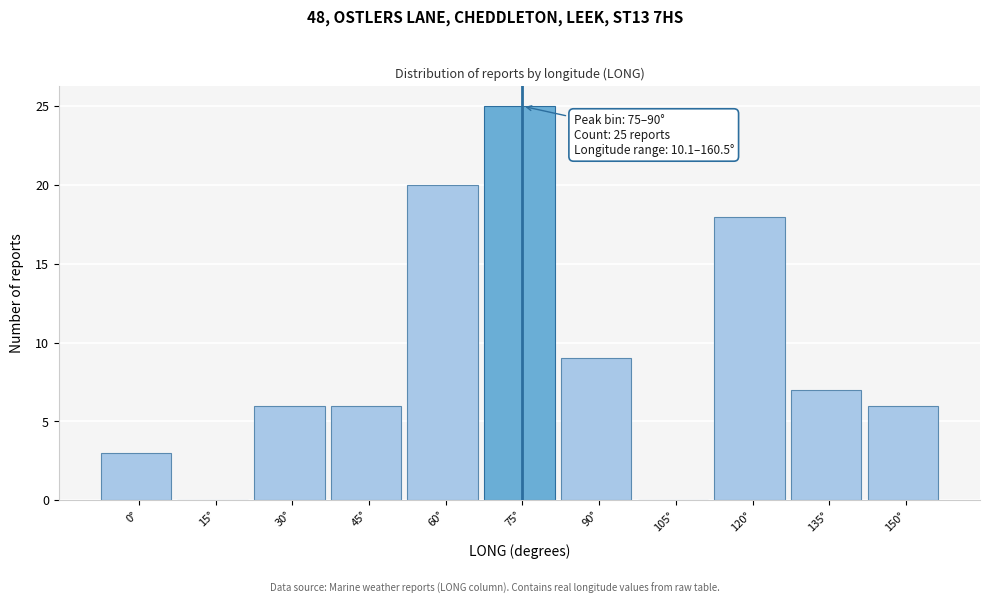

Reading right to left, what are all the values shown in this chart?

150°=6	135°=7	120°=18	105°=0	90°=9	75°=25	60°=20	45°=6	30°=6	15°=0	0°=3